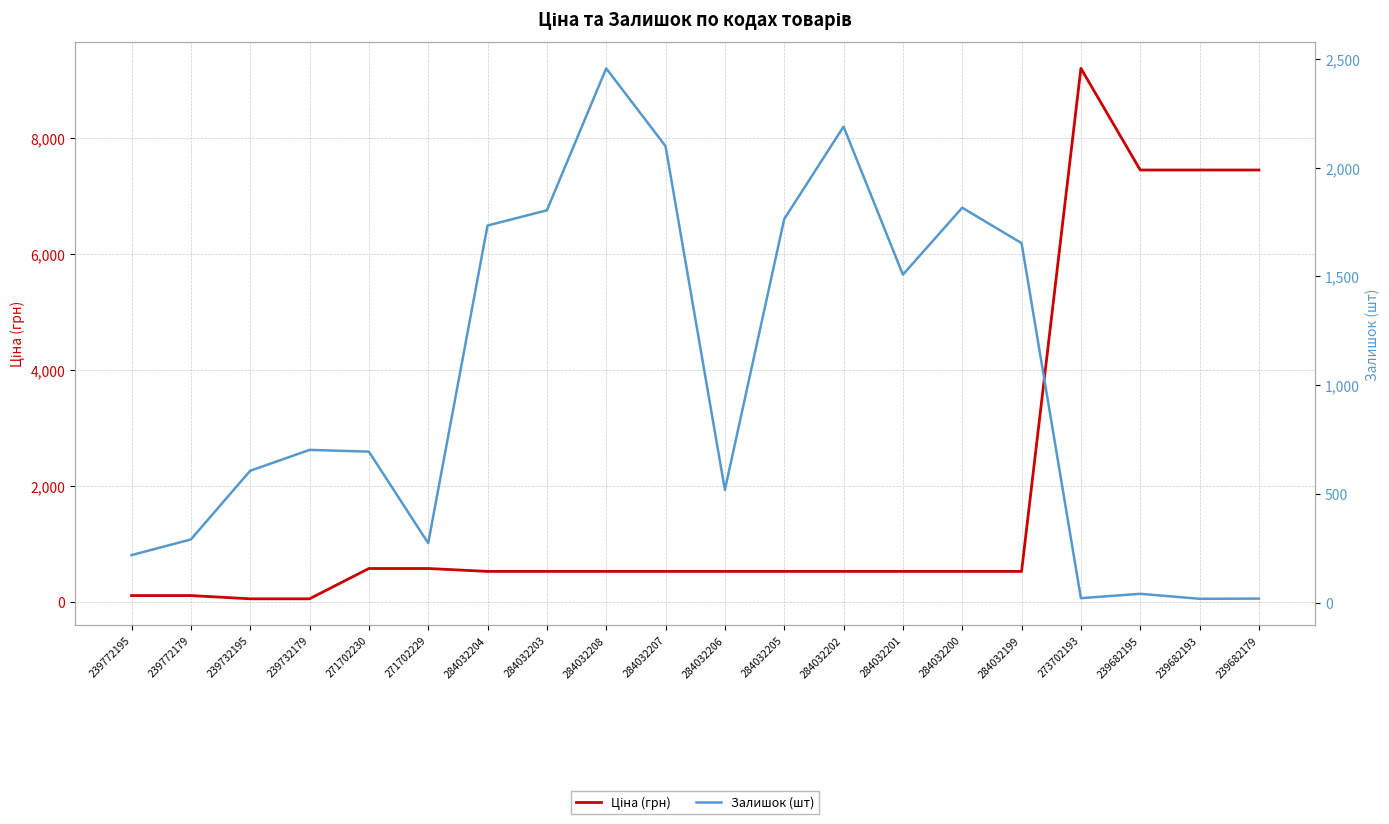

How many data points in Залишок (шт) are above 702?

9